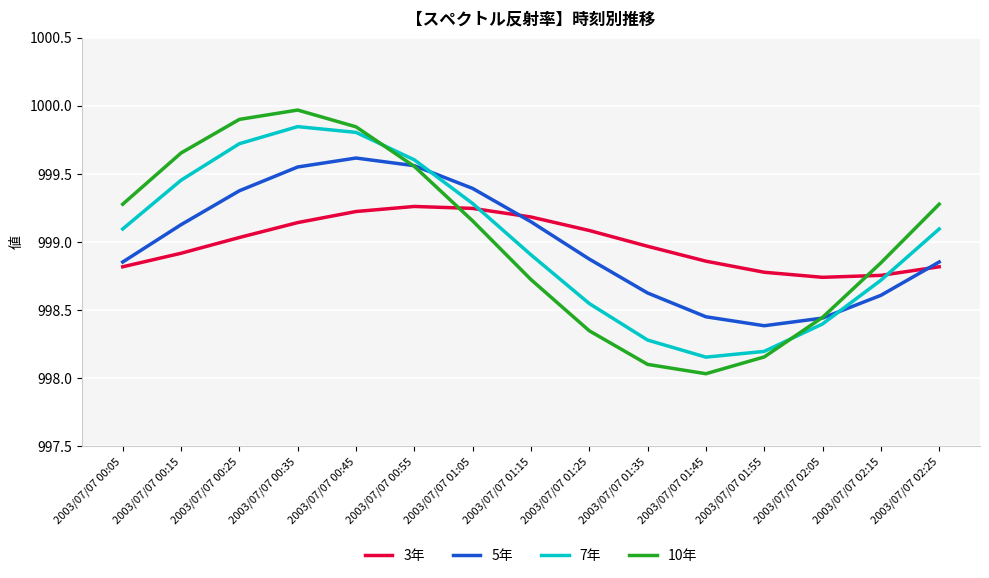

How many intersections are there between 10年 and 3年?

2